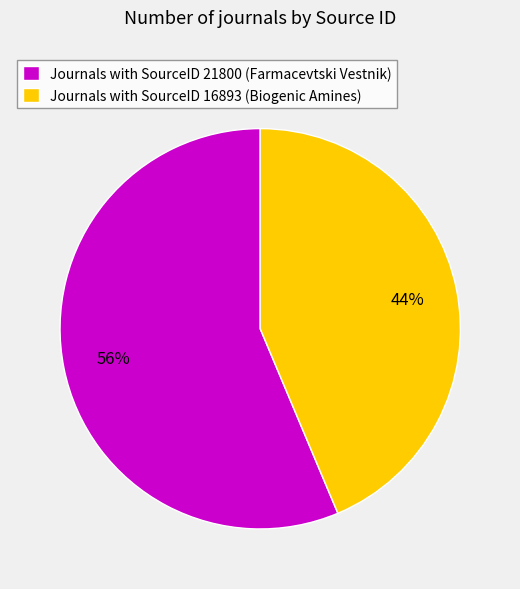

The Journals with SourceID 21800 (Farmacevtski Vestnik) slice represents 56% of the pie. True or false?

True